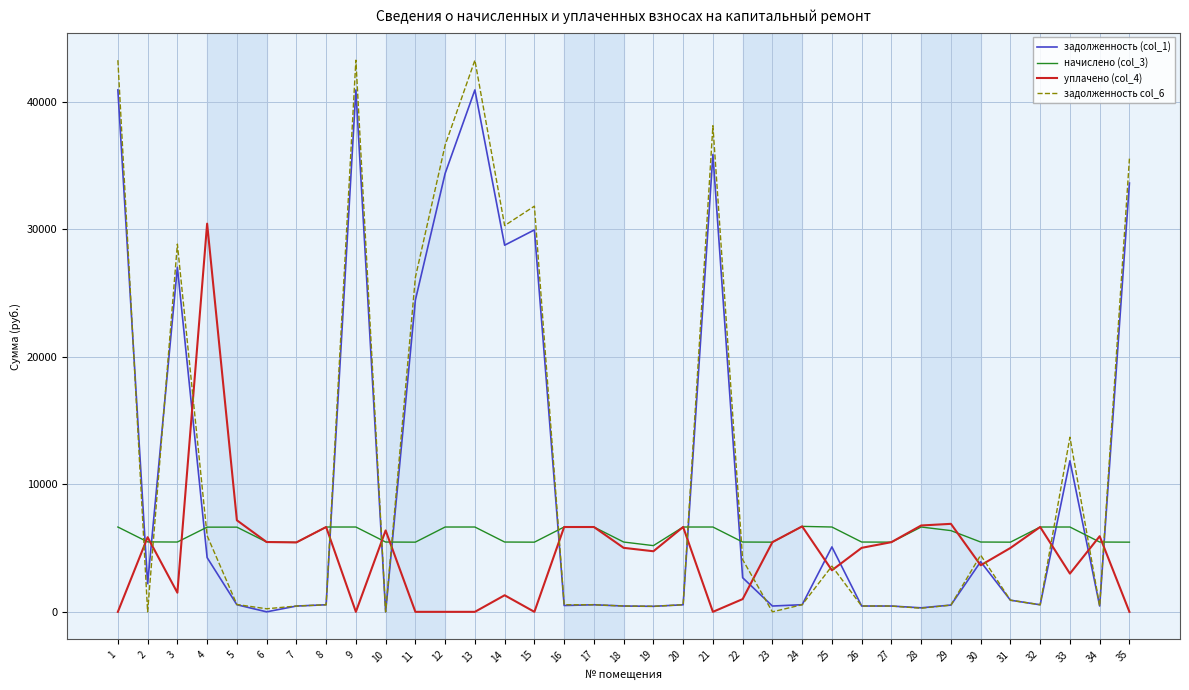

Does the chart have visible grid lines?

Yes